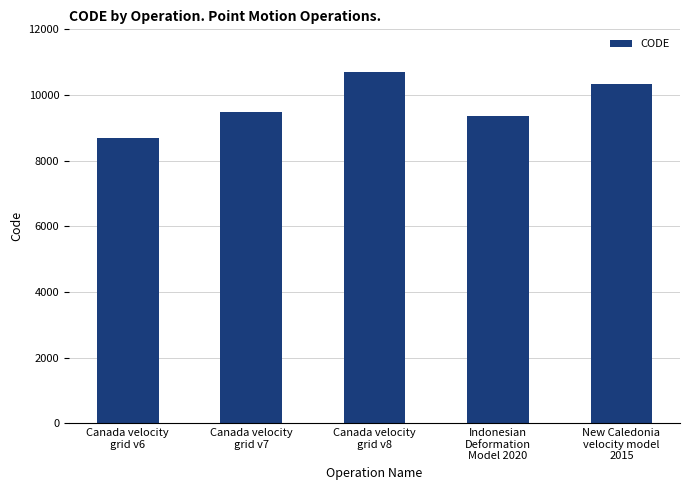

How many distinct data groups are displayed?

1